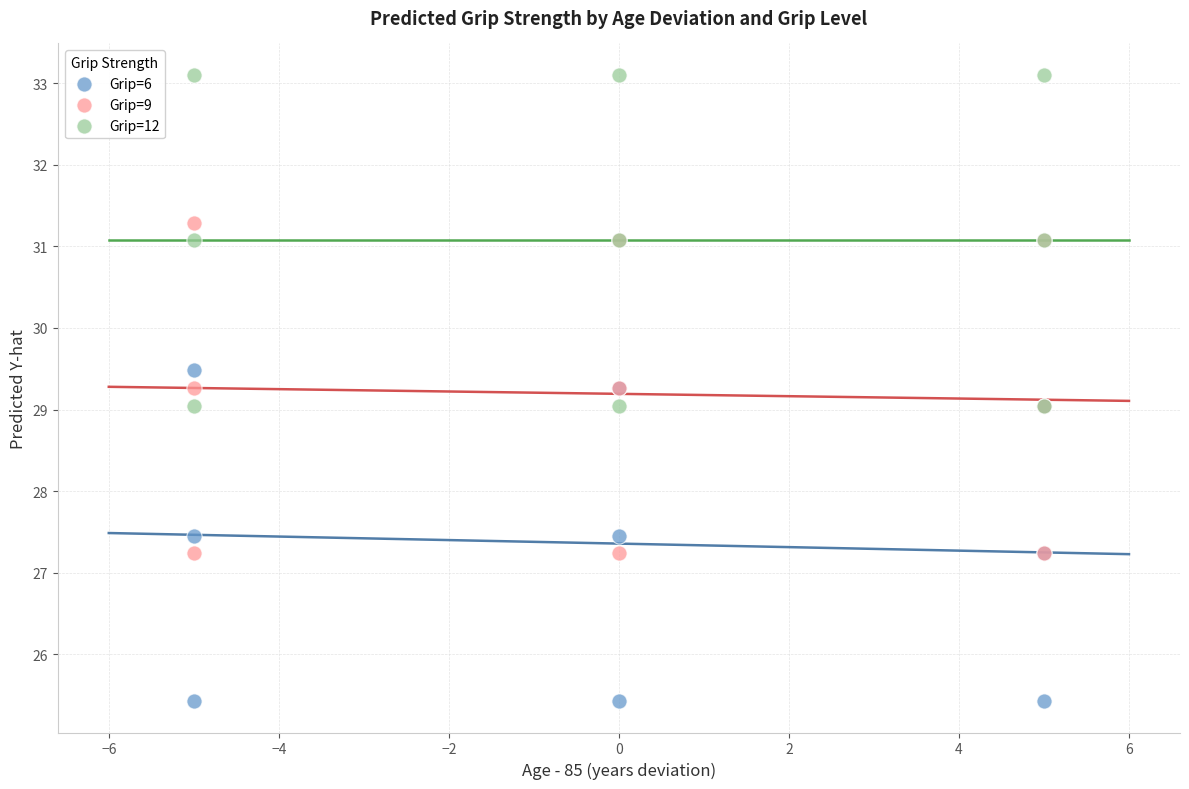

Which series reaches the maximum Y coordinate?

Grip=12